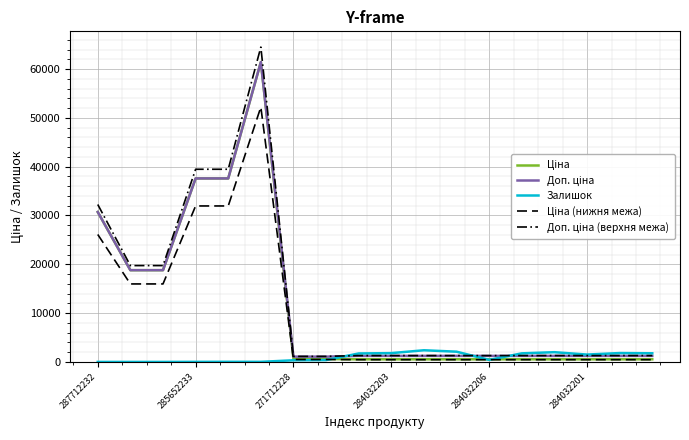

Is this an area chart (filled region under the line)?

No